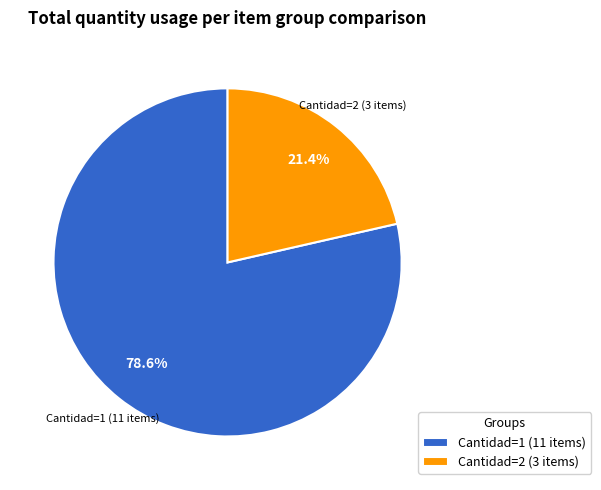

Count the number of slices in the pie.

2